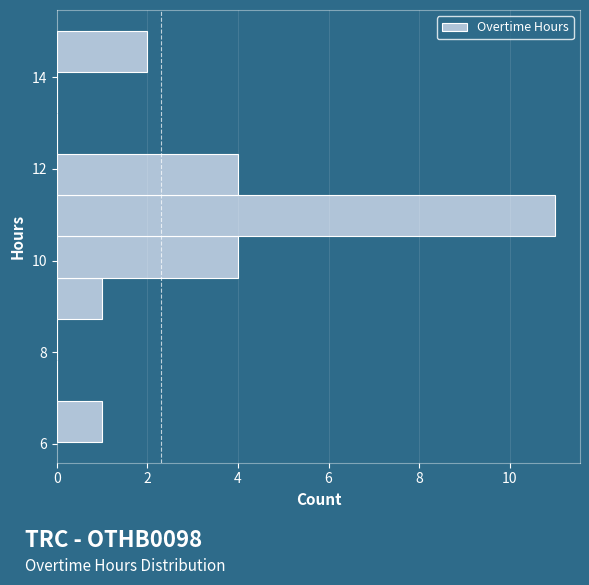

Reading bottom to top, transcribe this chart: for each bar, give the range it covers on the y-axis and its length. Neither the bar edges nor the lengths are printed on the chart, so give them approximately, as read against the axes.

6.0 to 7.0: 1
7.0 to 7.8: 0
7.8 to 8.8: 0
8.8 to 9.6: 1
9.6 to 10.6: 4
10.6 to 11.4: 11
11.4 to 12.4: 4
12.4 to 13.2: 0
13.2 to 14.2: 0
14.2 to 15.0: 2